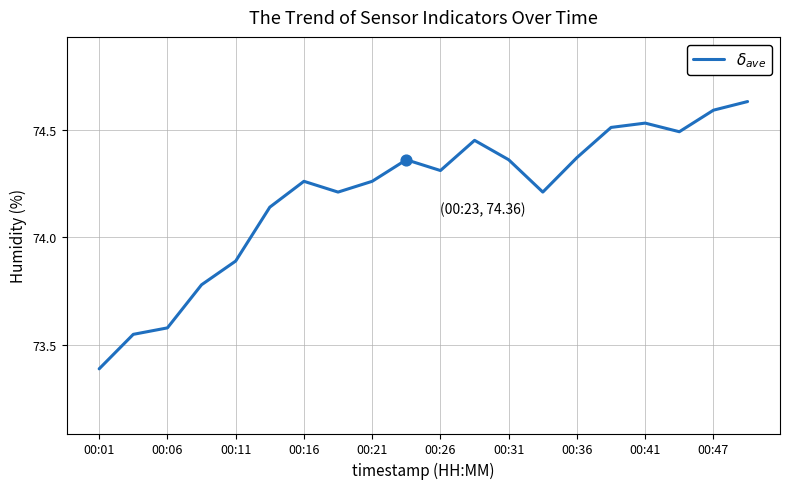

What is the smallest value displayed?

73.4